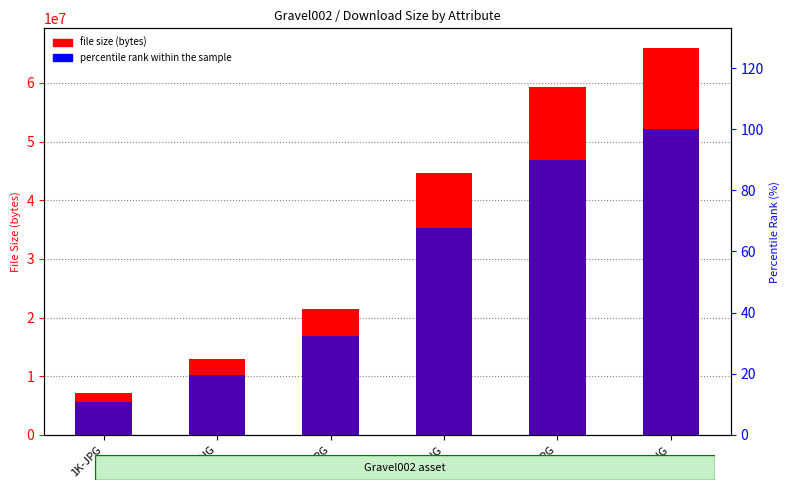

What is the difference between the percentile rank within the sample values at 2K-PNG and 4K-PNG?

32.3